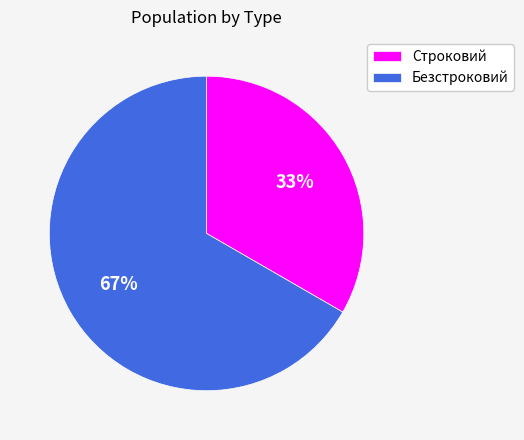

The Строковий slice represents 27% of the pie. True or false?

False